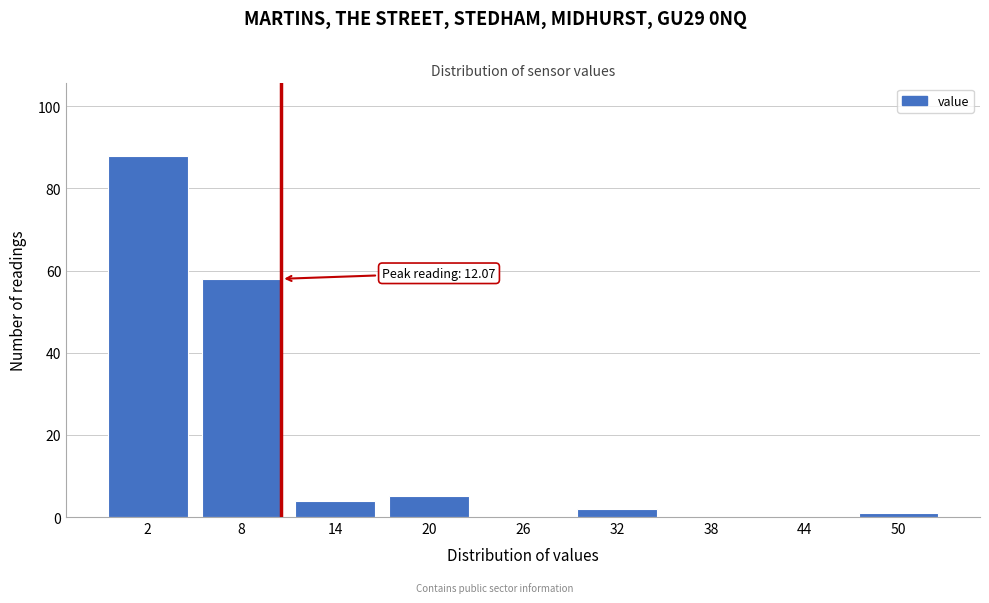

Reading left to right, extract all data points from this chart.

2=88	8=58	14=4	20=5	26=0	32=2	38=0	44=0	50=1